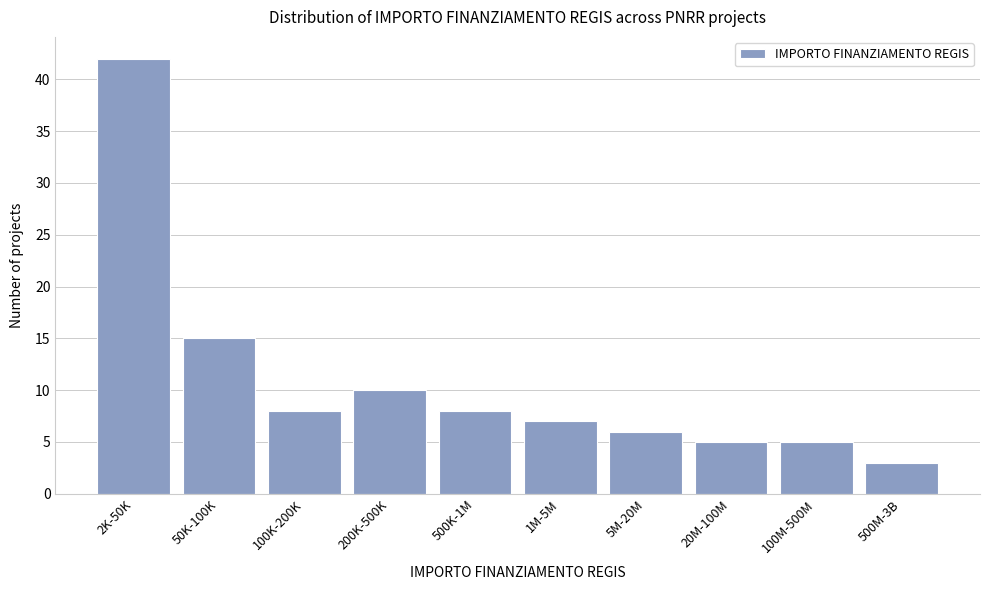

Reading left to right, transcribe all the data shown in this chart.

2K-50K=42	50K-100K=15	100K-200K=8	200K-500K=10	500K-1M=8	1M-5M=7	5M-20M=6	20M-100M=5	100M-500M=5	500M-3B=3